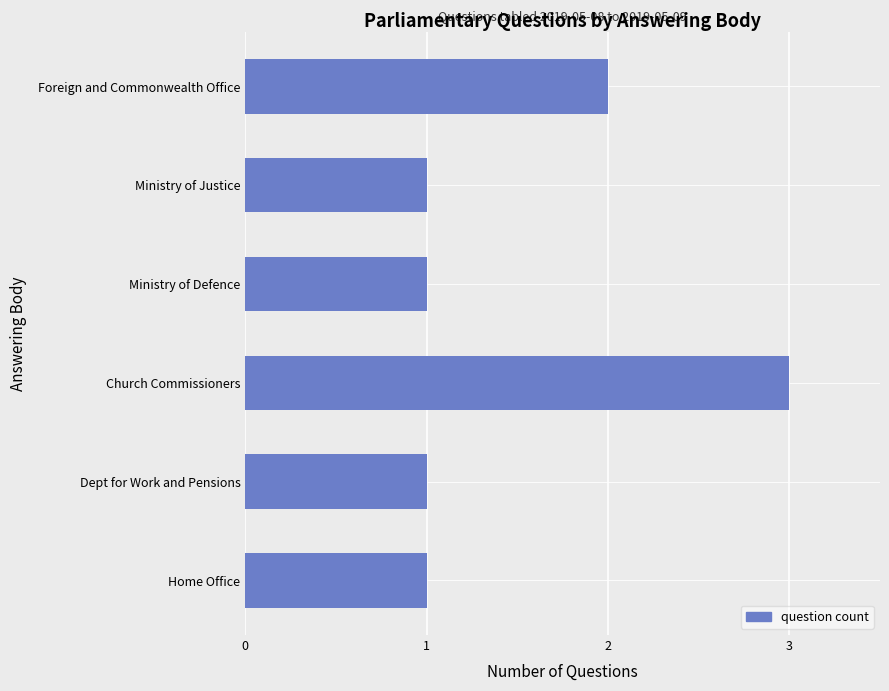

How many bars are there in total?

6